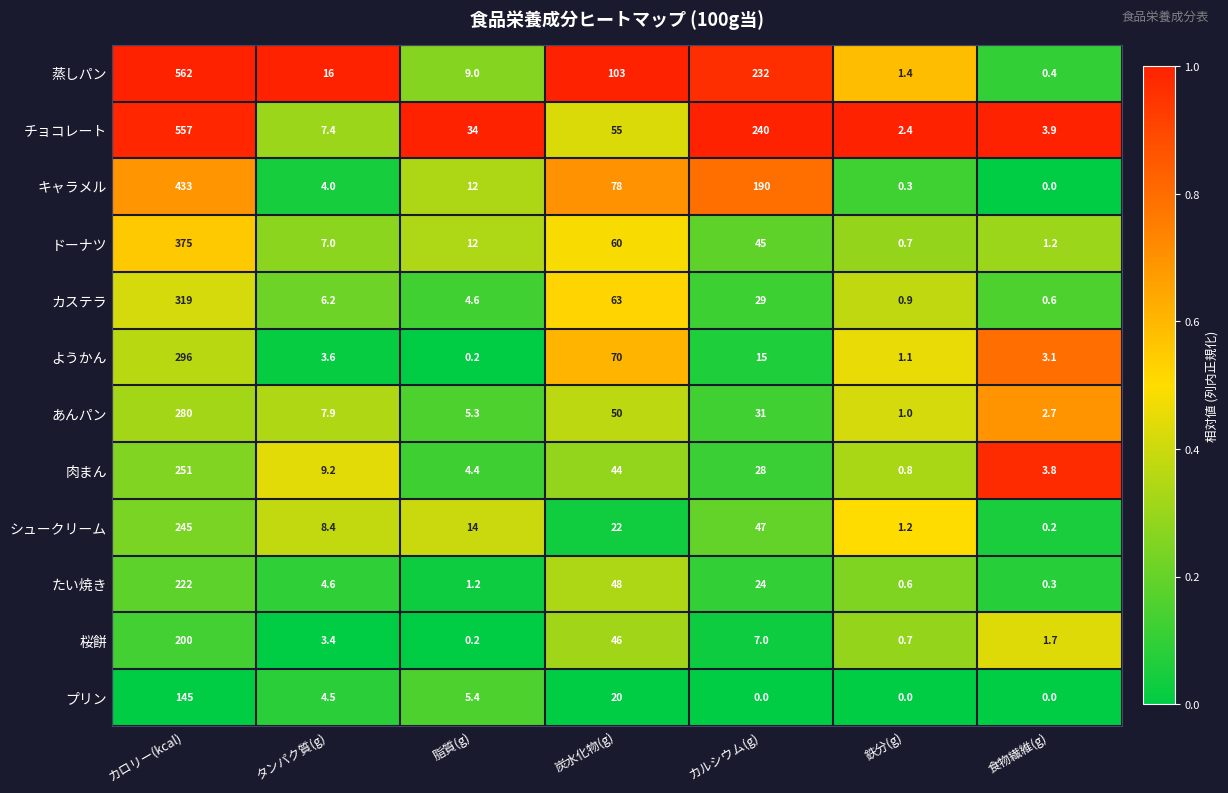

What is the maximum value shown in the chart?

562.0